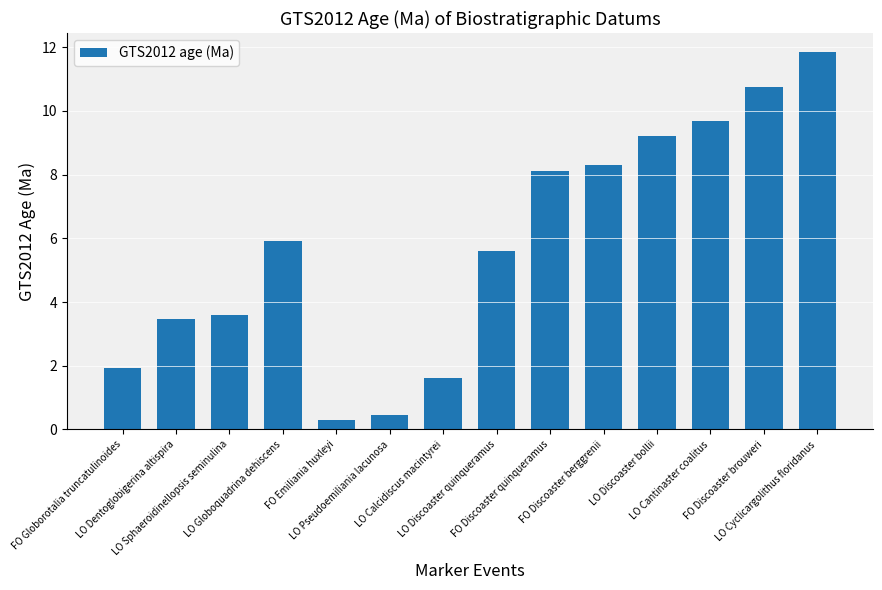

What position from the left is FO Globorotalia truncatulinoides?

1